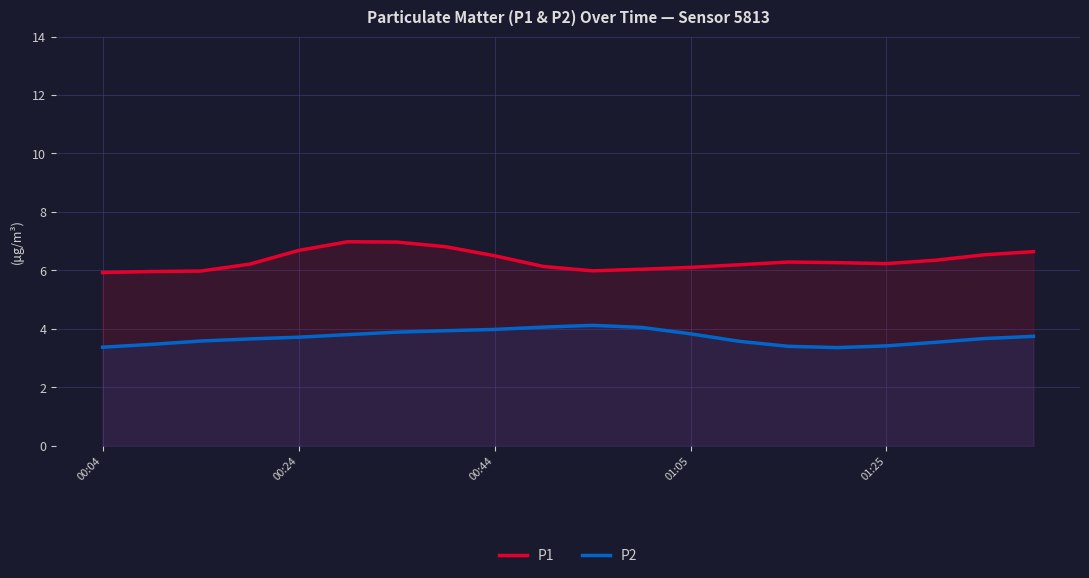

Is it true that P2 equals 4.1 at 11?

True